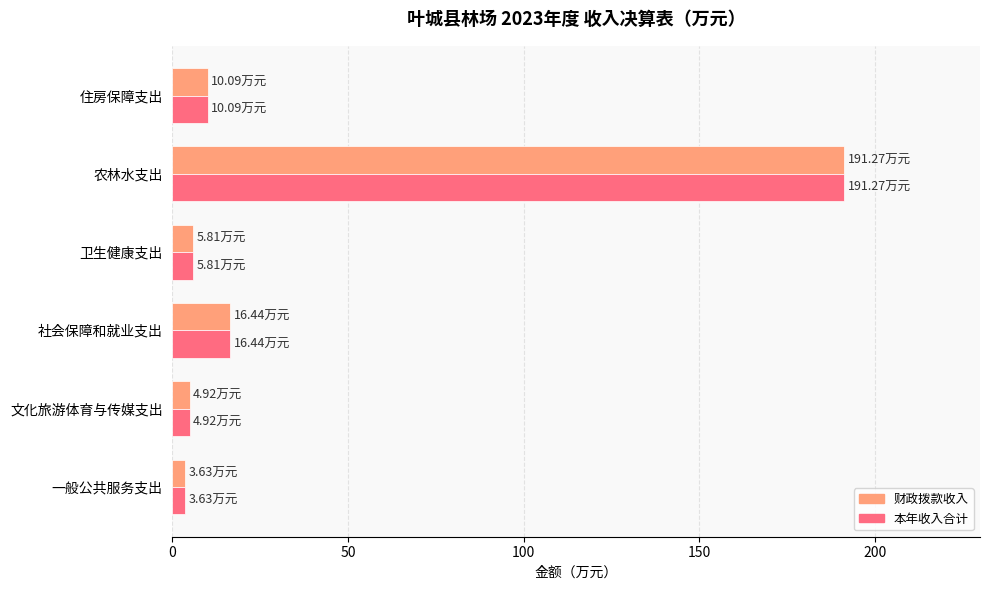

At which category is the sum across all series the highest?

农林水支出